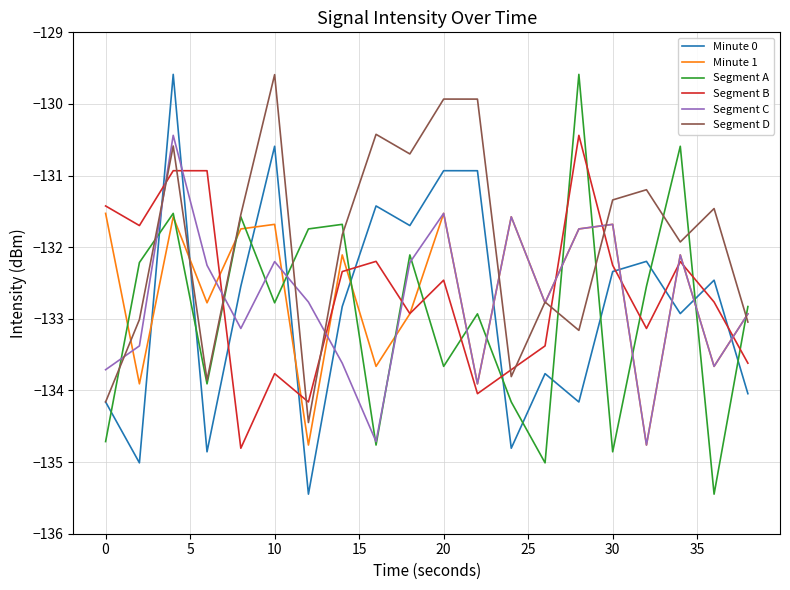

How many lines are shown in the chart?

6